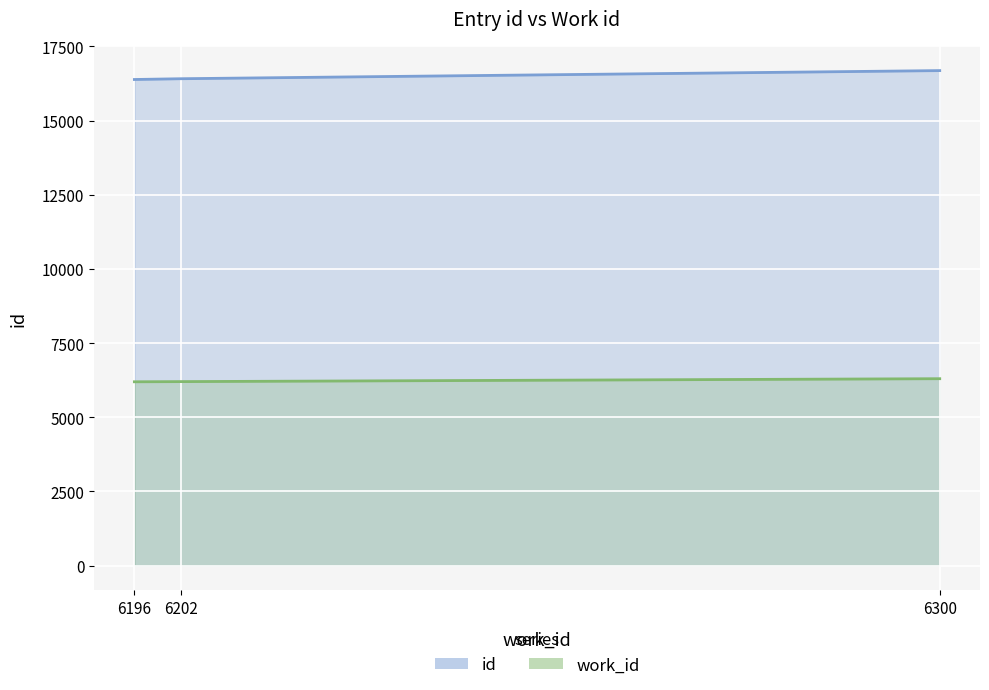

The id series shows 26952 at 6300. True or false?

False